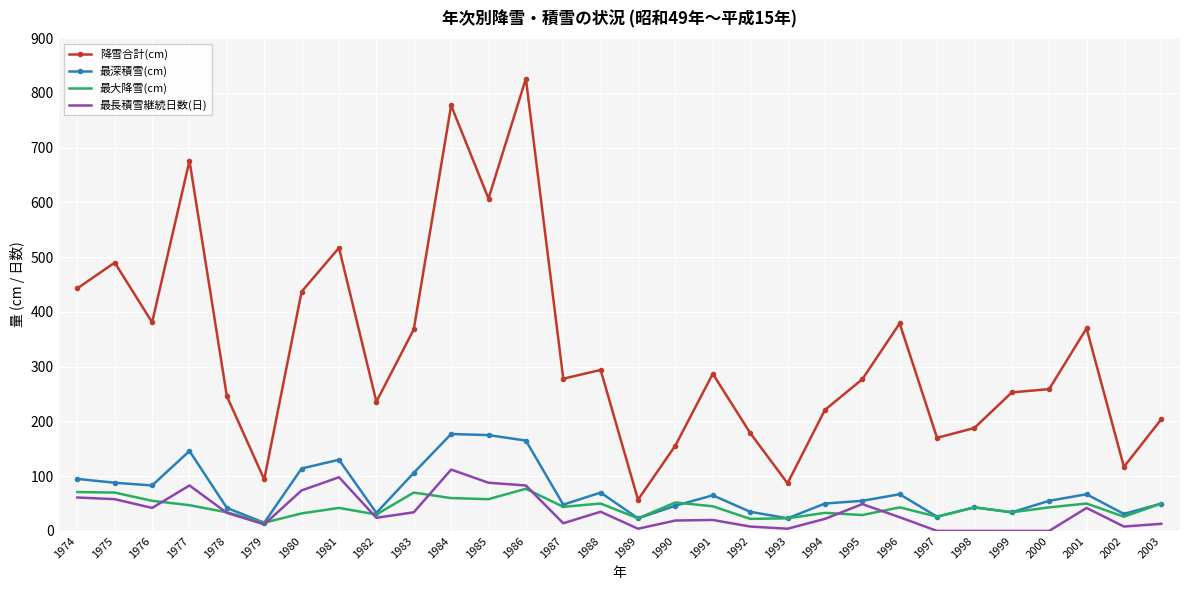

Is the value of 最深積雪(cm) at 1990 greater than the value of 降雪合計(cm) at 1975?

No